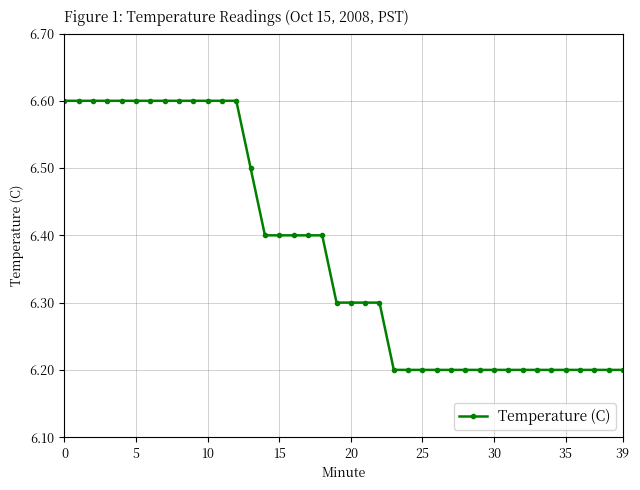

How many values are between 6 and 7?

40